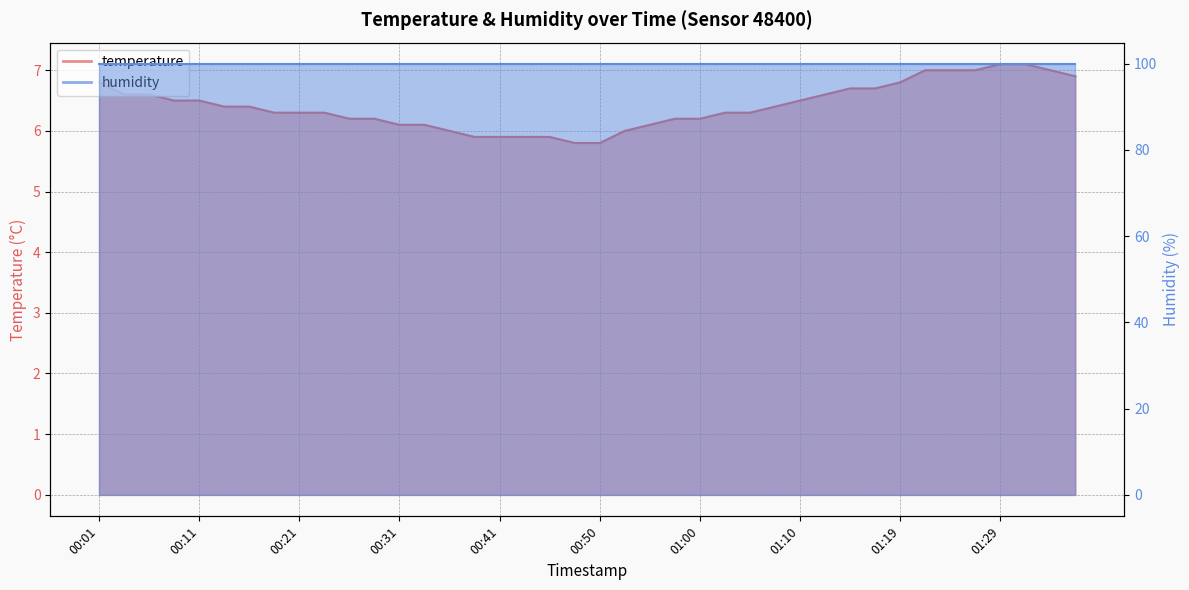

At which label is the value closest to 6?

00:36